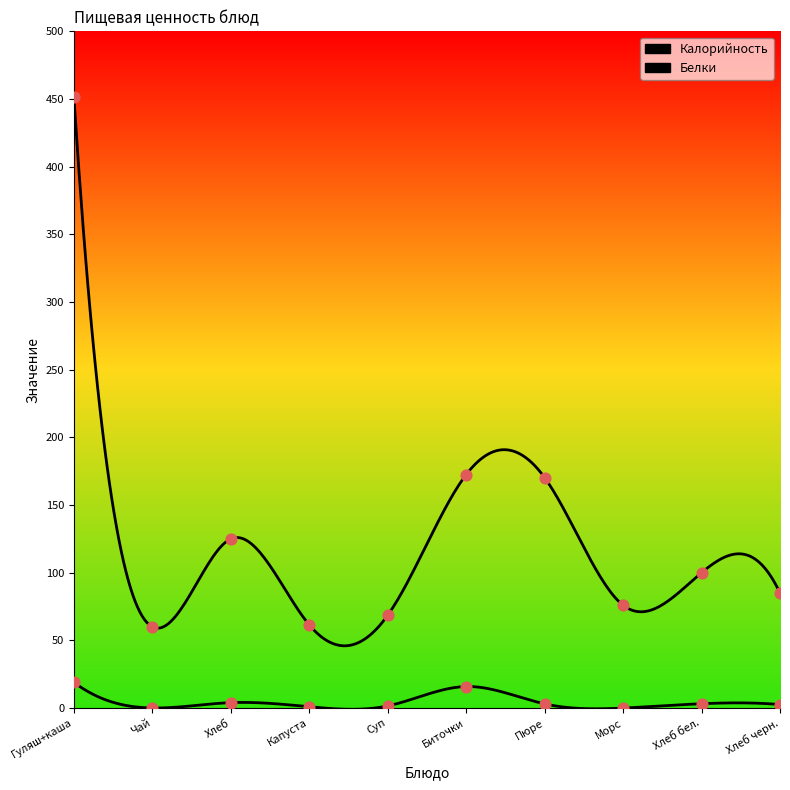

Which series has the largest Y range (max minus min)?

Калорийность